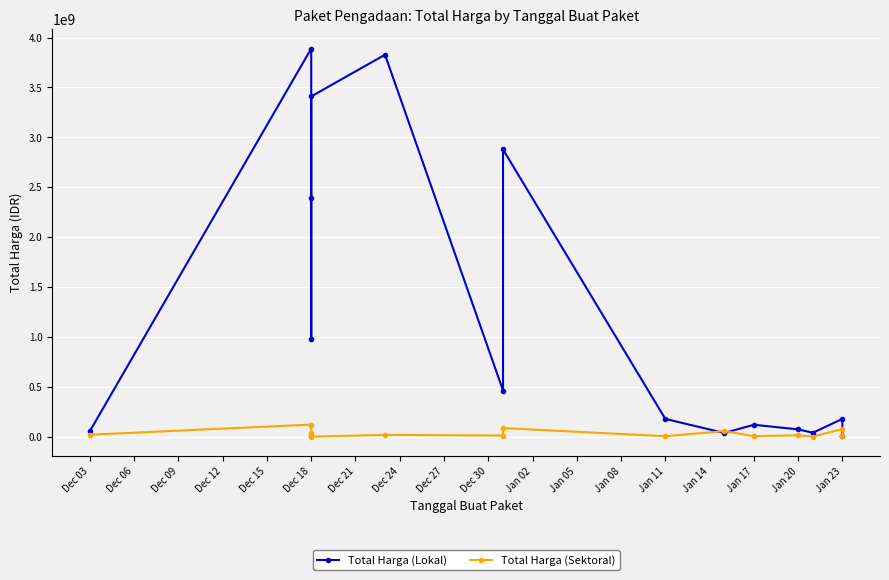

List the series in order of their peak value, lowest first.

Total Harga (Sektoral), Total Harga (Lokal)